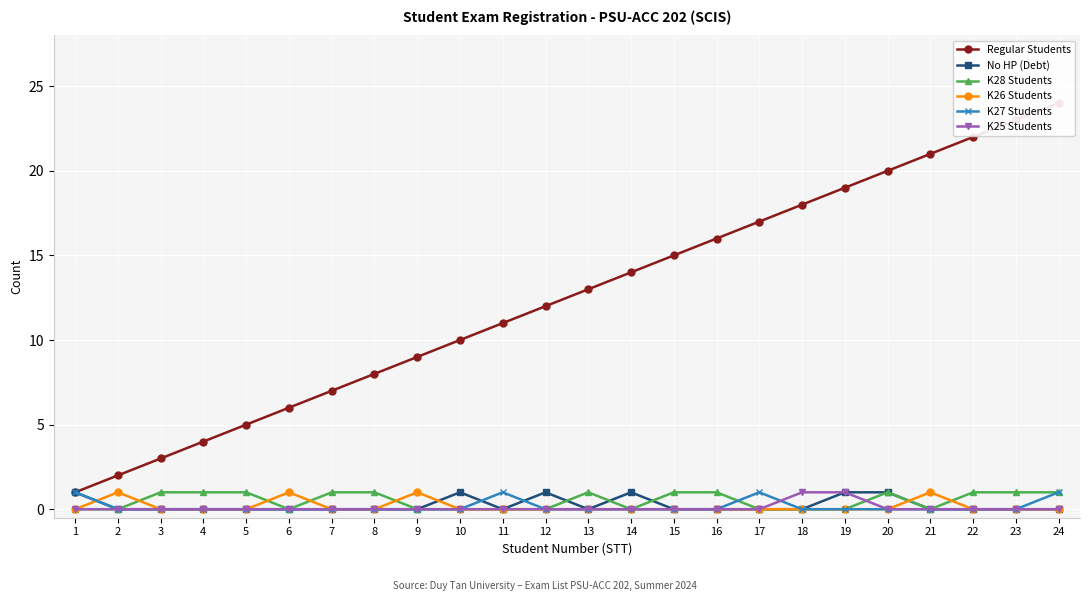

What is the minimum value for Regular Students?

1